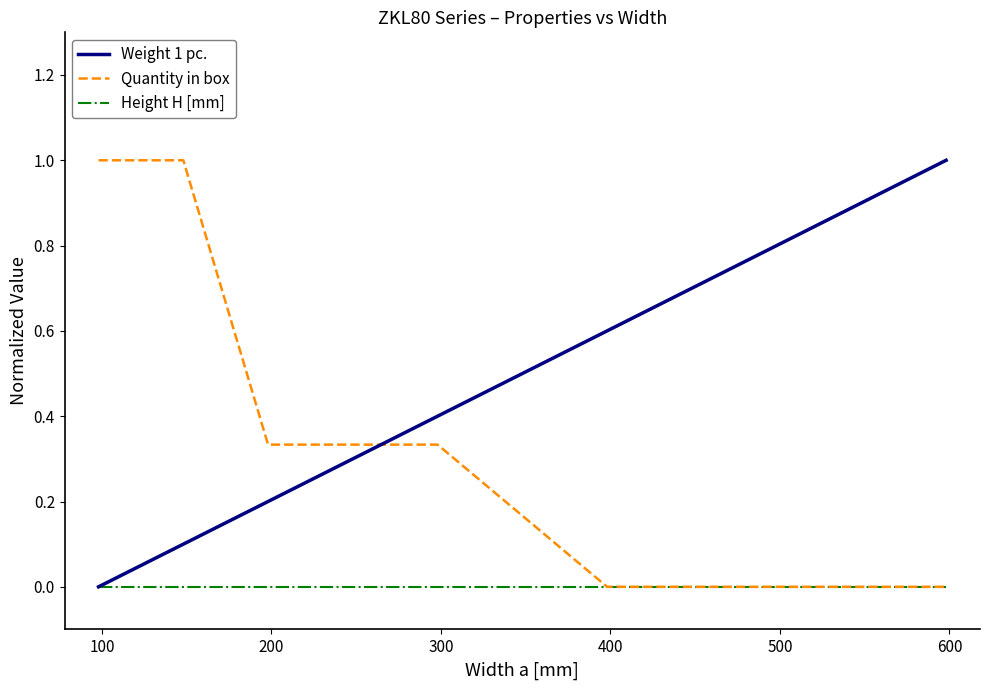

True or false: Quantity in box and Weight 1 pc. cross at least once.

True